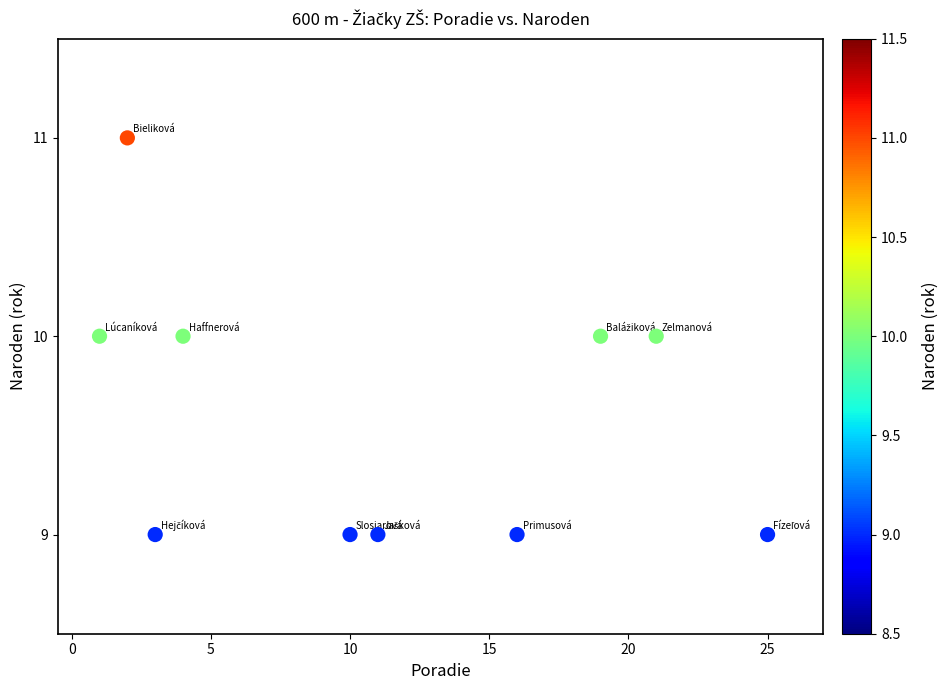

What is the average Y value?

10